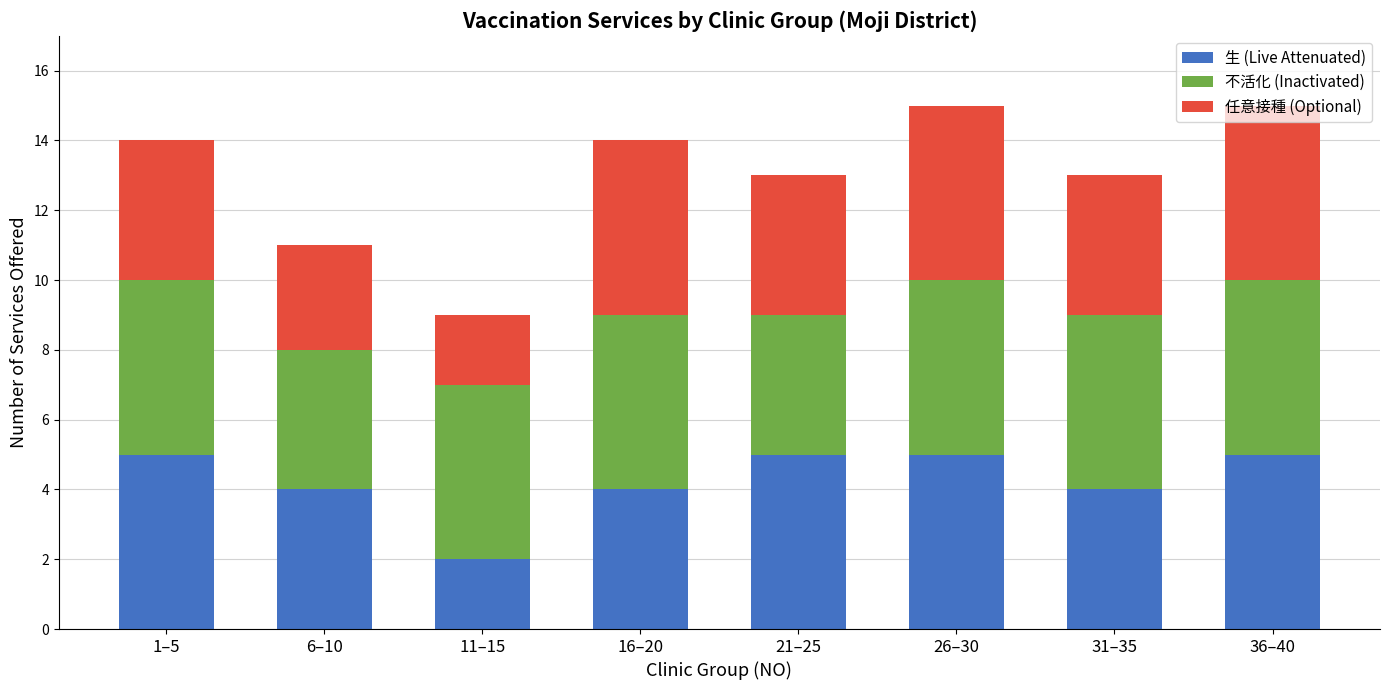

What is the total value across all series at 11–15?

9